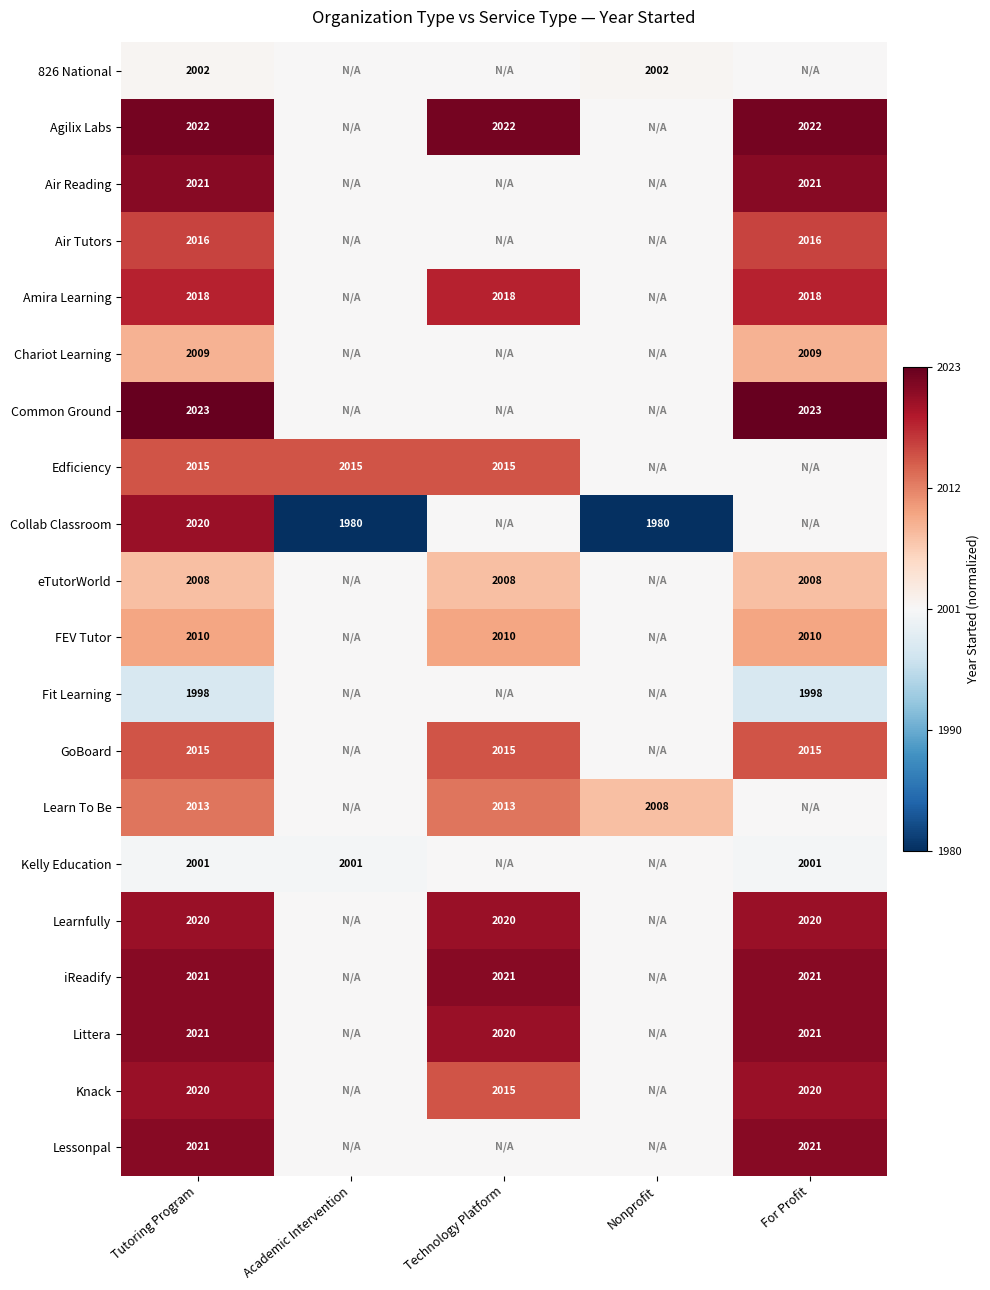

The value of GoBoard at Technology Platform is 926. True or false?

False